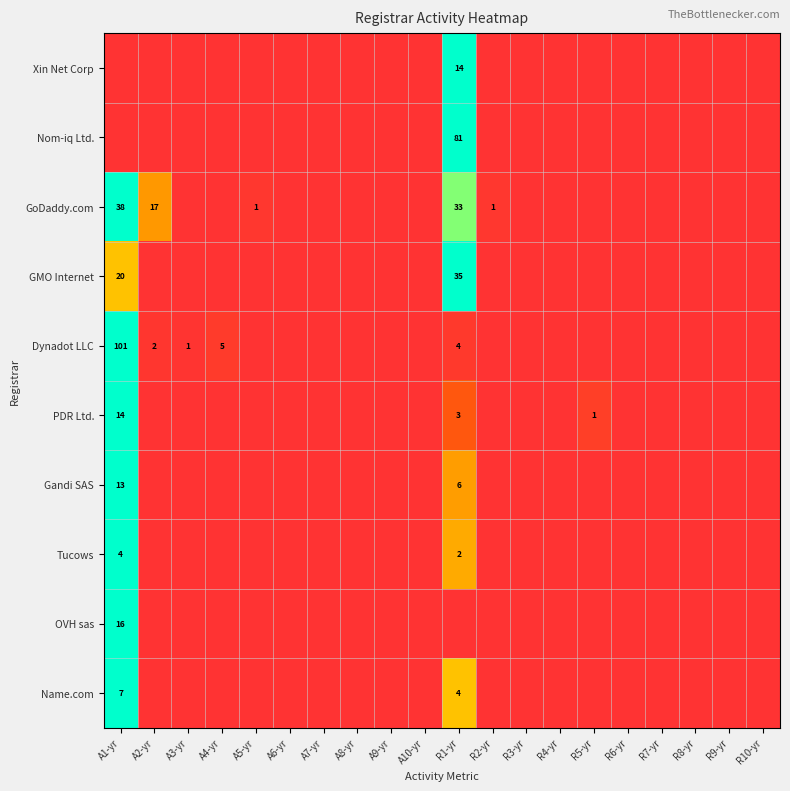

At which category is the sum across all series the highest?

A1-yr